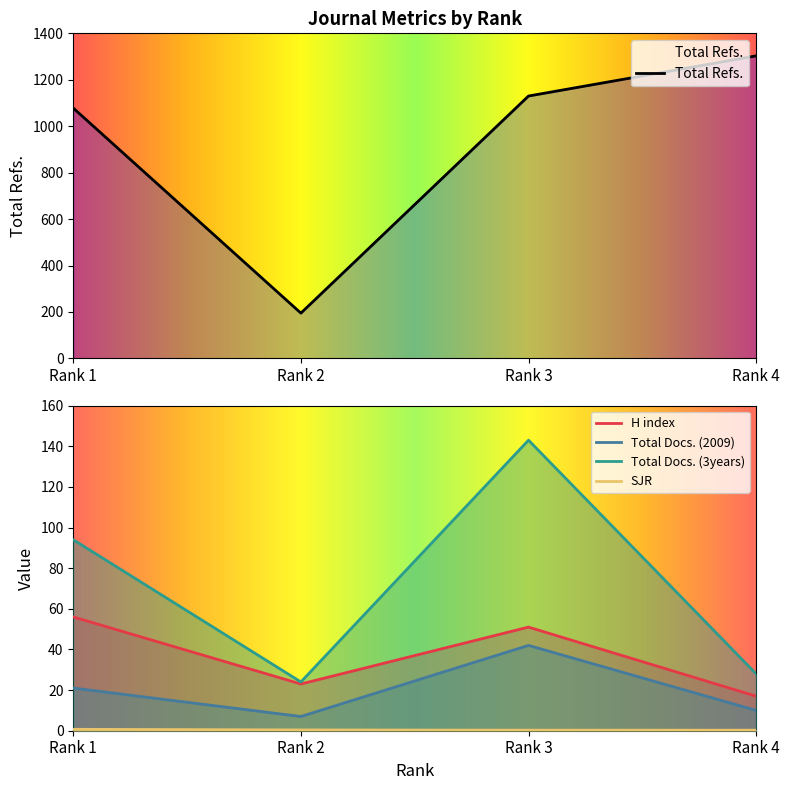

Where is the first local minimum for Total Docs. (2009)?

Rank 2